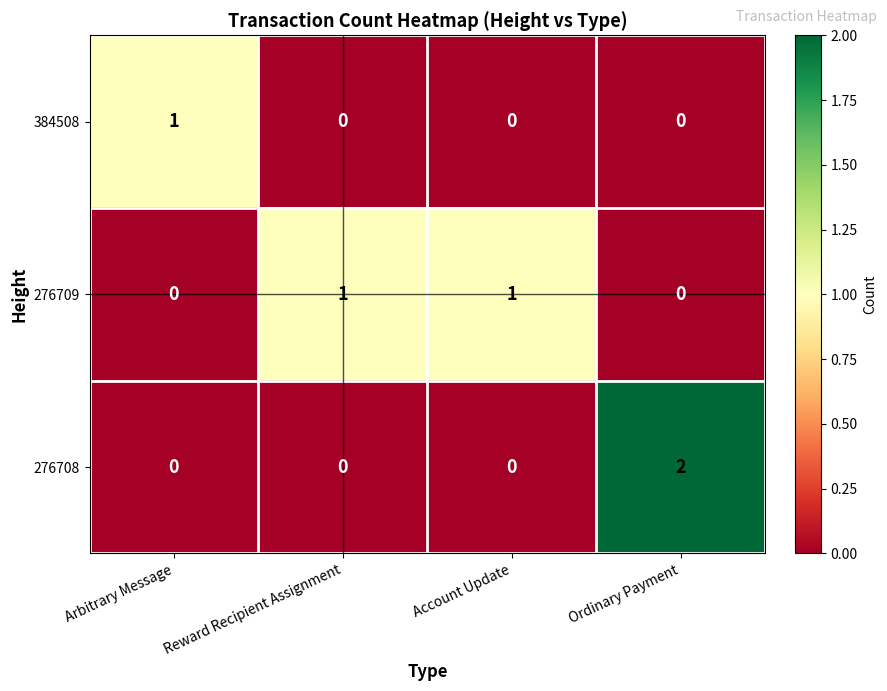

At which category is the sum across all series the highest?

Ordinary Payment